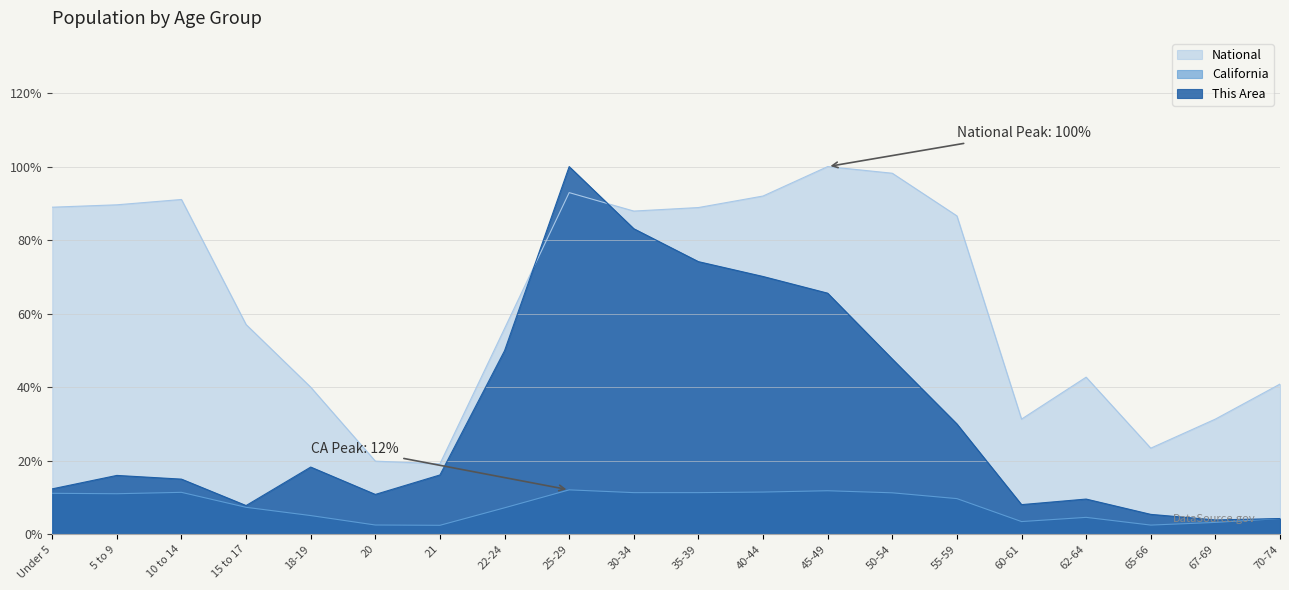

What is the difference between the highest and lowest values at 18-19?

34.9